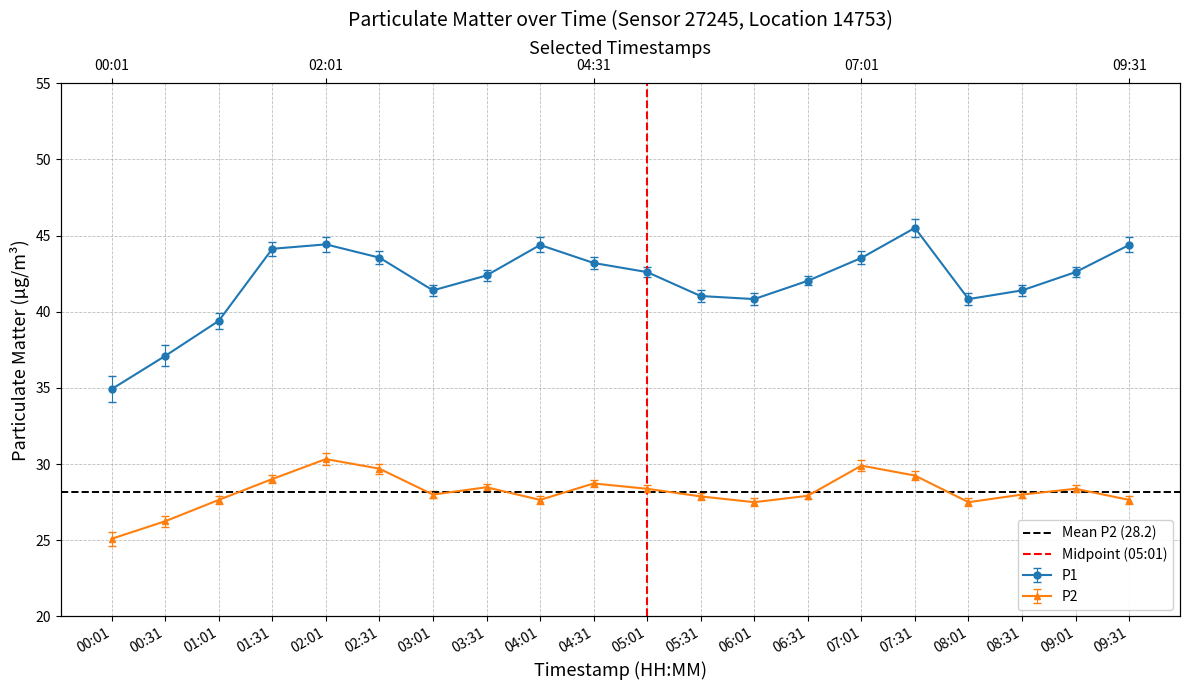

How many series are shown in this chart?

2